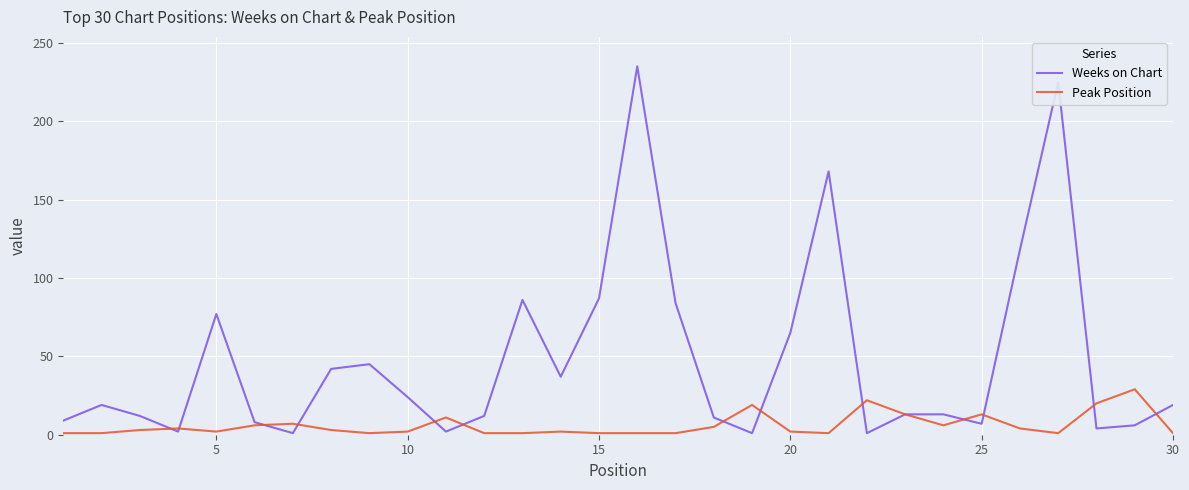

What is the maximum value shown in the chart?

235